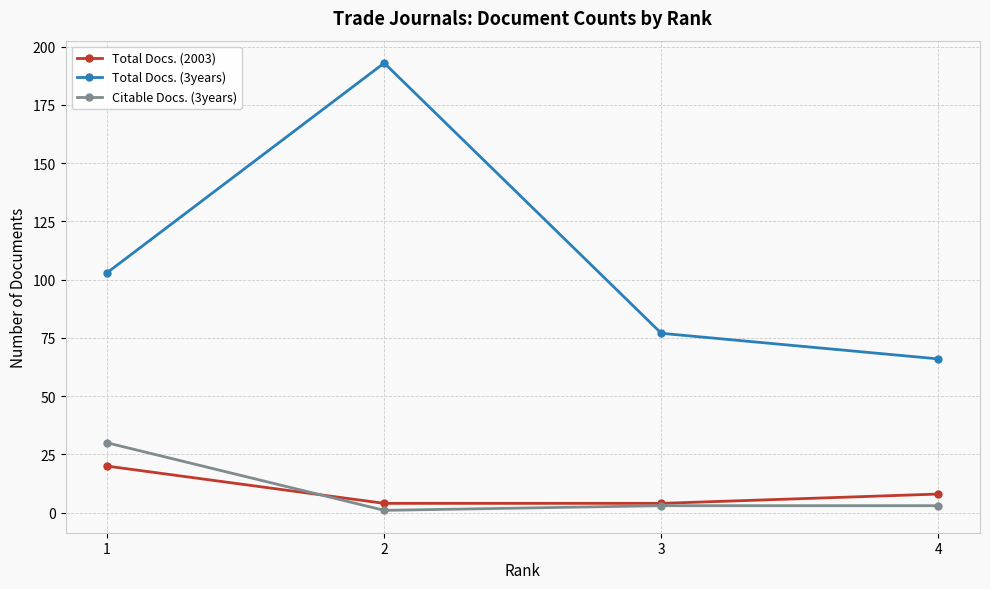

Reading right to left, what are all the values shown in this chart?

Total Docs. (2003): 8	4	4	20
Total Docs. (3years): 66	77	193	103
Citable Docs. (3years): 3	3	1	30